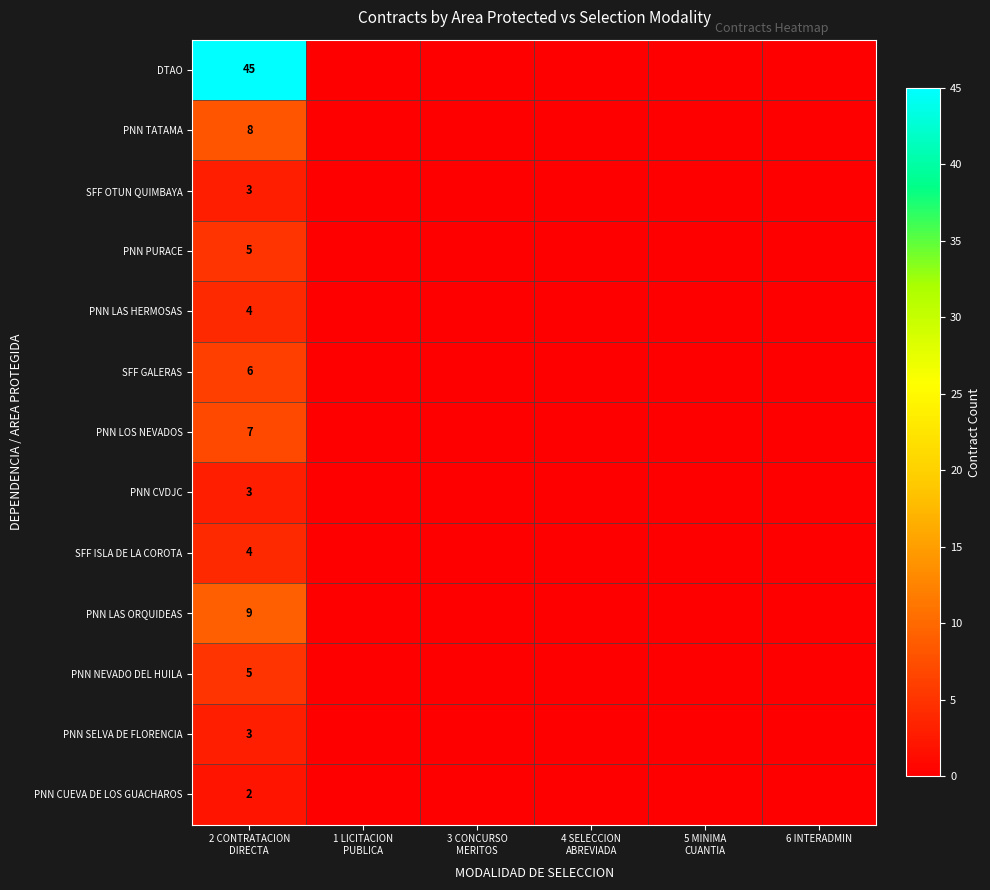

Between 5 MINIMA CUANTIA and 6 INTERADMIN, which series saw the biggest shift?

DTAO